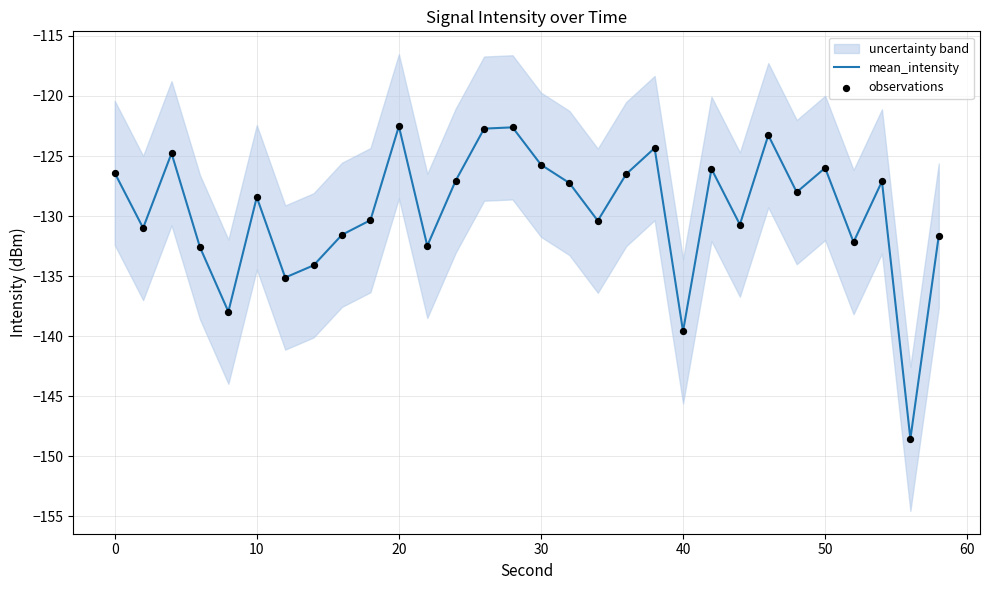

The value of mean_intensity at 30 is -184.0. True or false?

False